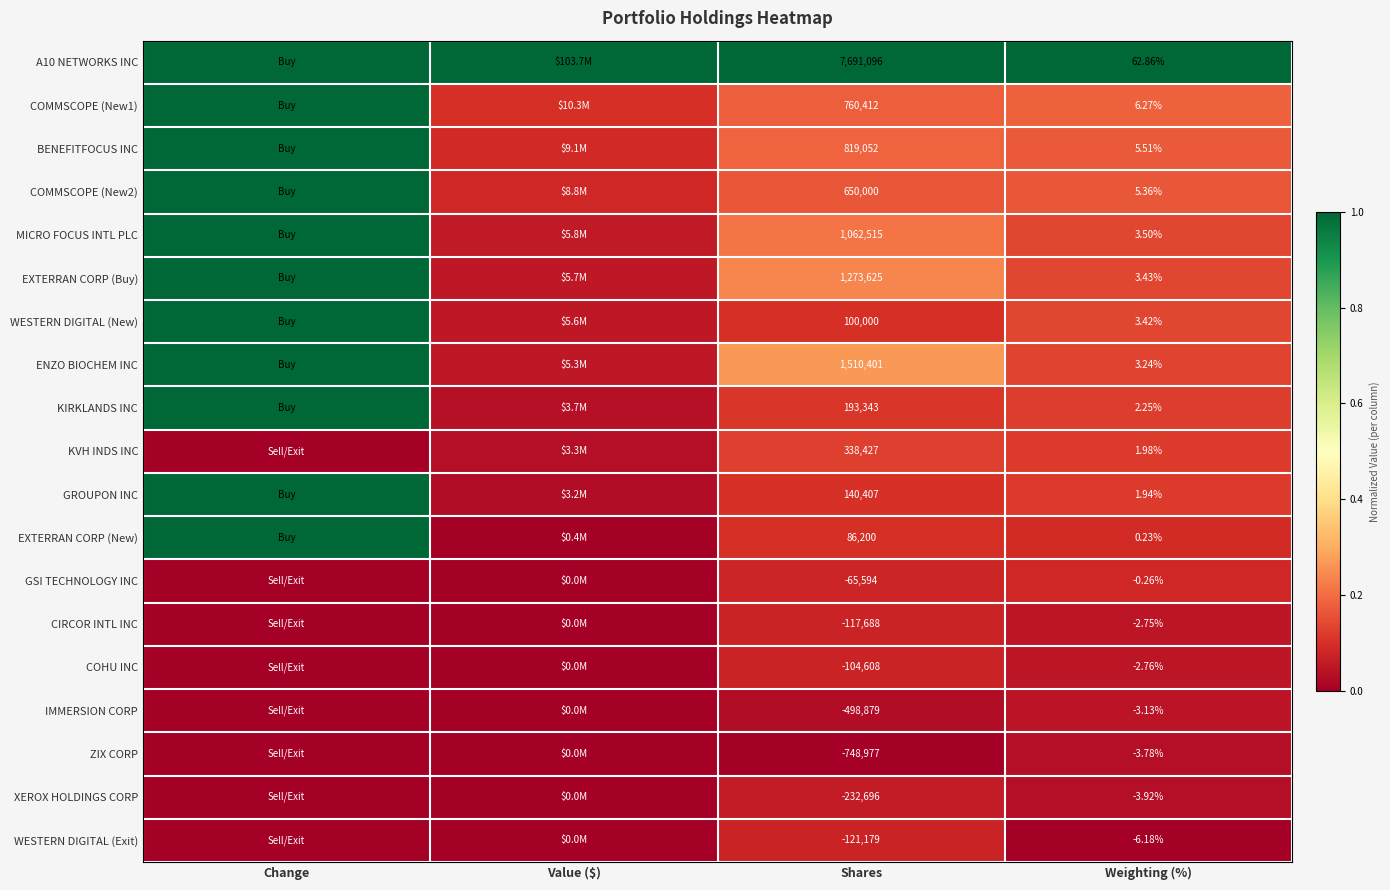

Is the value of A10 NETWORKS INC at Shares greater than the value of CIRCOR INTL INC at Shares?

Yes